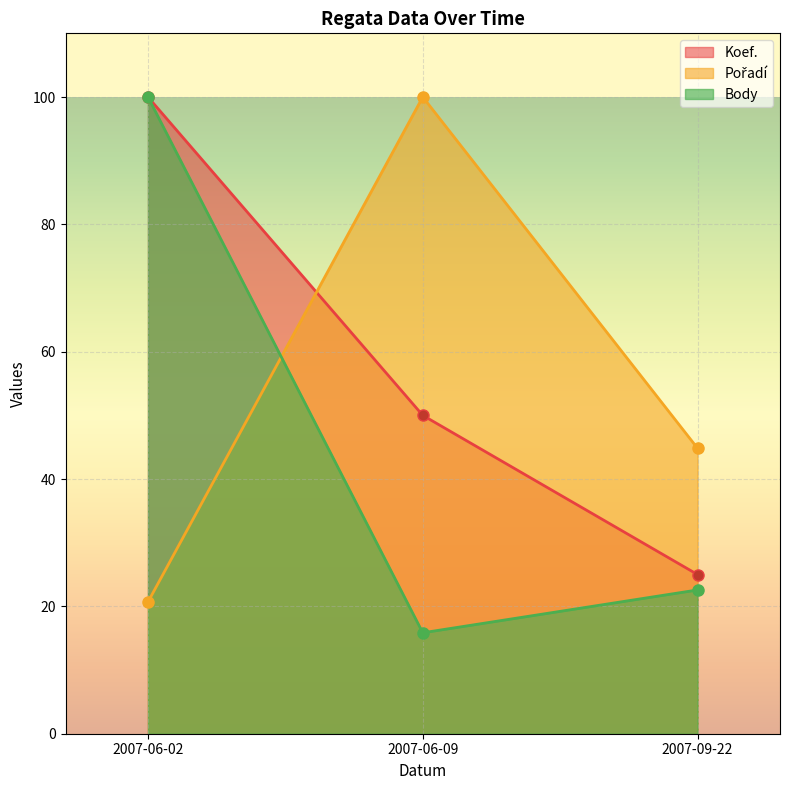

The value of Body at 2007-06-09 is 9.6. True or false?

False